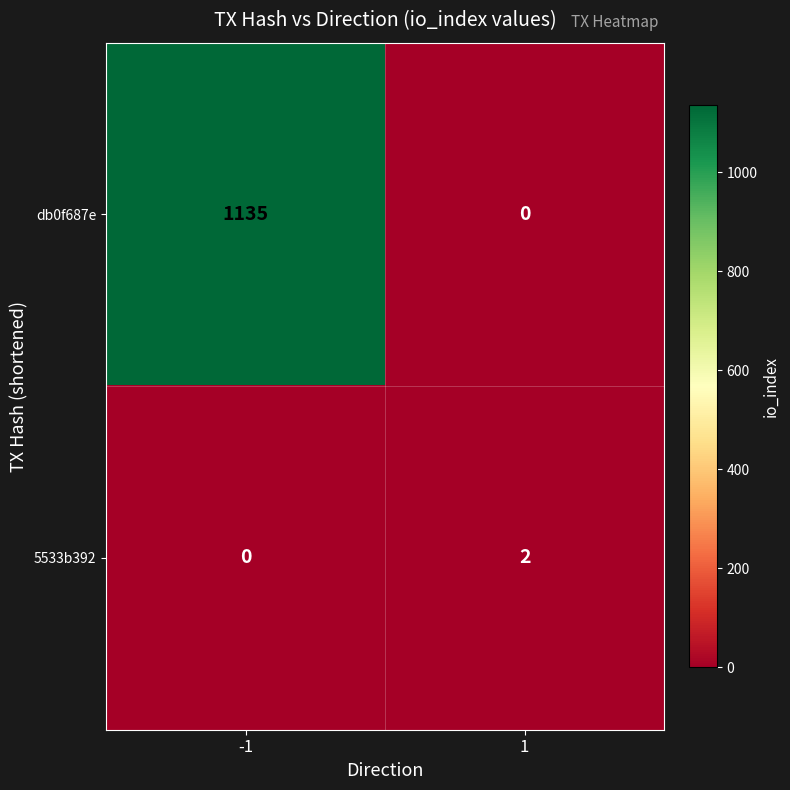

Which series has the largest total across all categories?

db0f687e